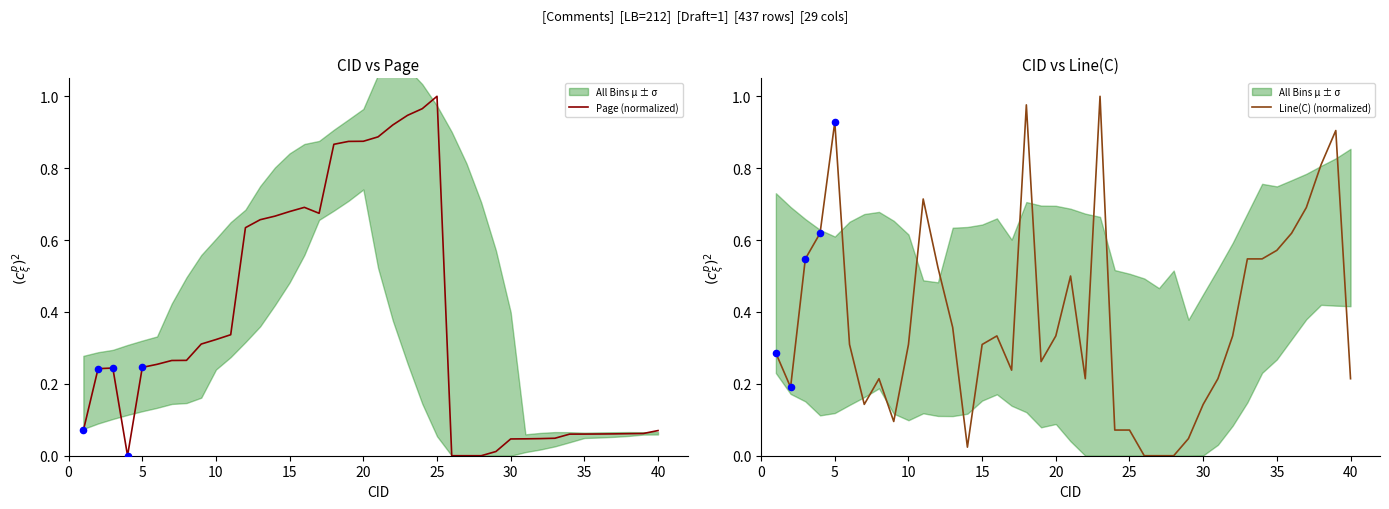

At how many categories does at least one series exceed 0?

37